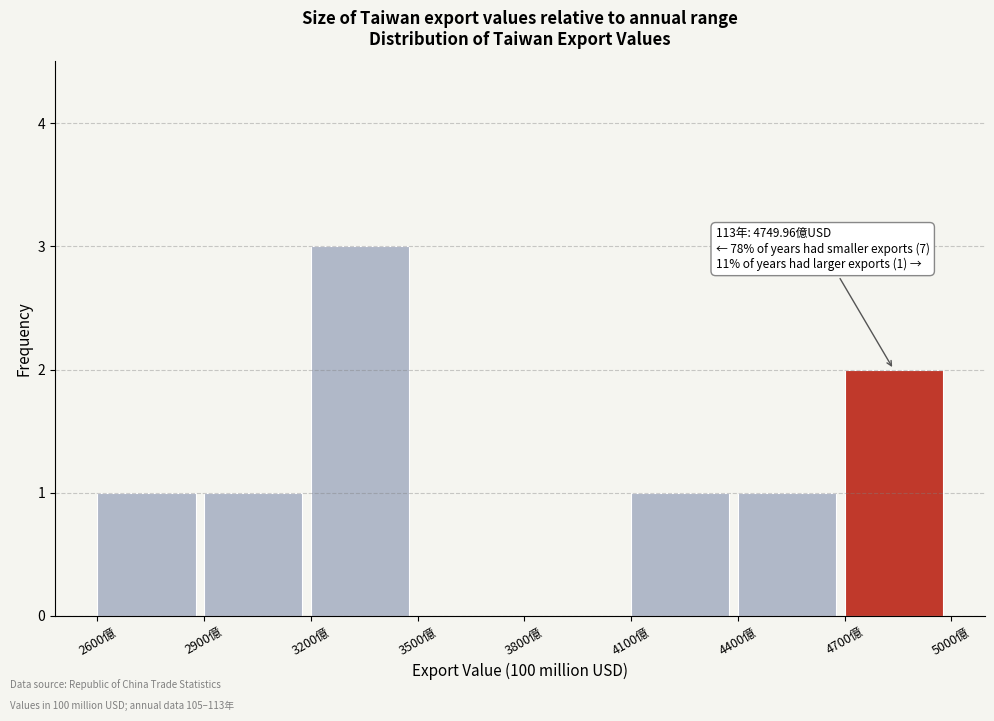

Over which range of the x-axis is the bar tallest?

3200 to 3500